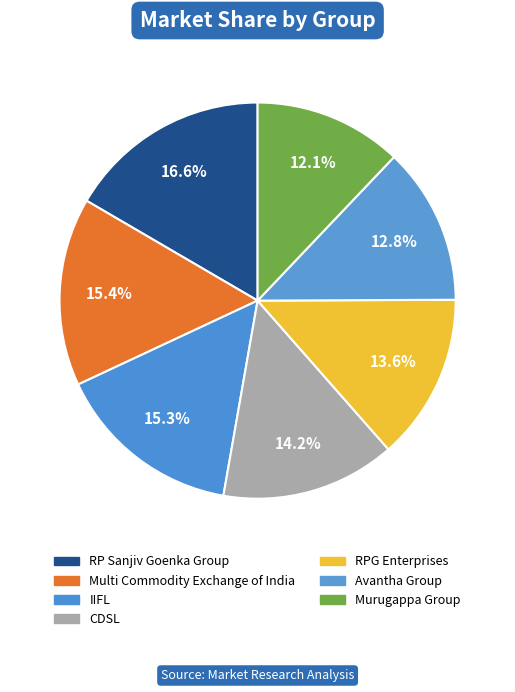

To the nearest percent, what is the combined percentage of RP Sanjiv Goenka Group and Multi Commodity Exchange of India?

32%